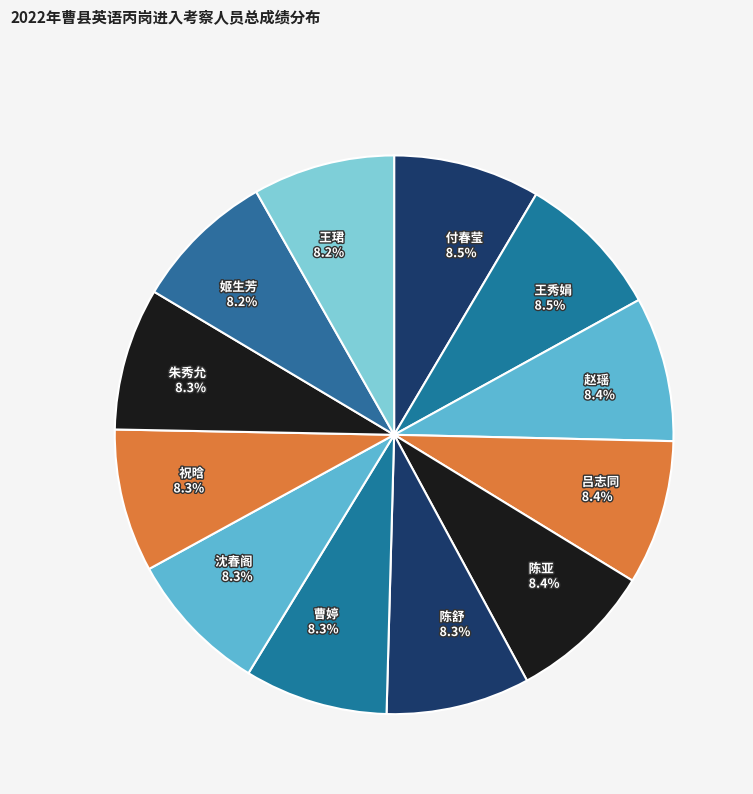

To the nearest percent, what is the average slice percentage?

8%